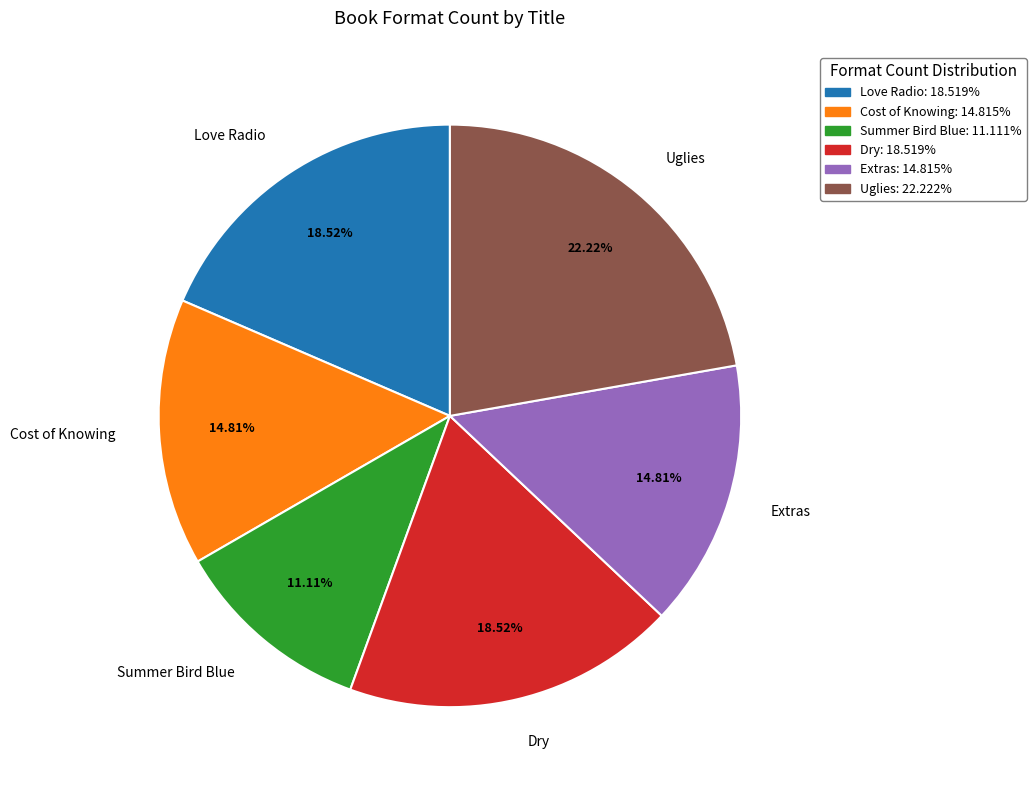

Does Dry represent more than half of the total?

No